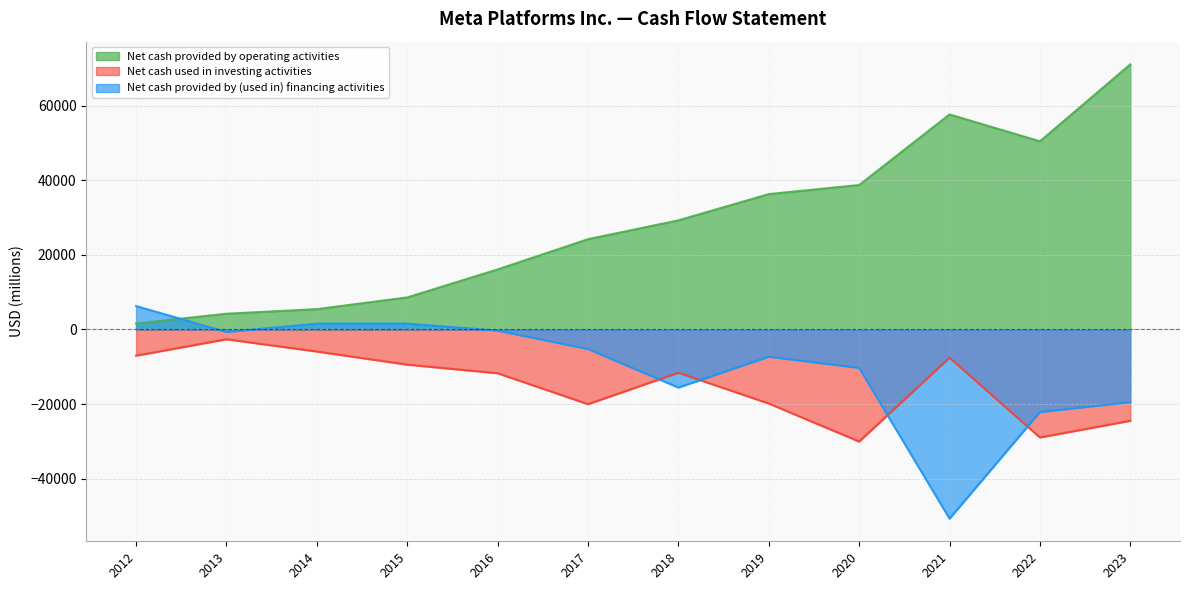

Where does the Net cash provided by (used in) financing activities series first go above -5235?

2012